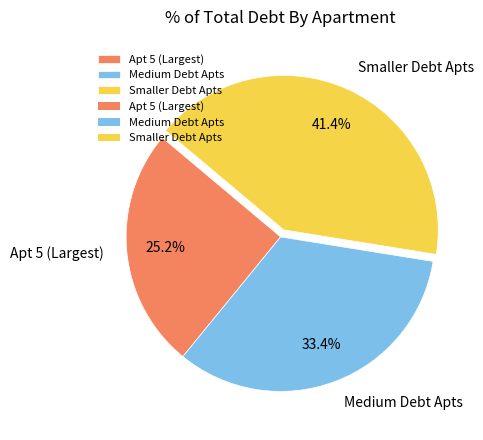

Approximately how many times larger is the value at Smaller Debt Apts compared to Medium Debt Apts?

1.2